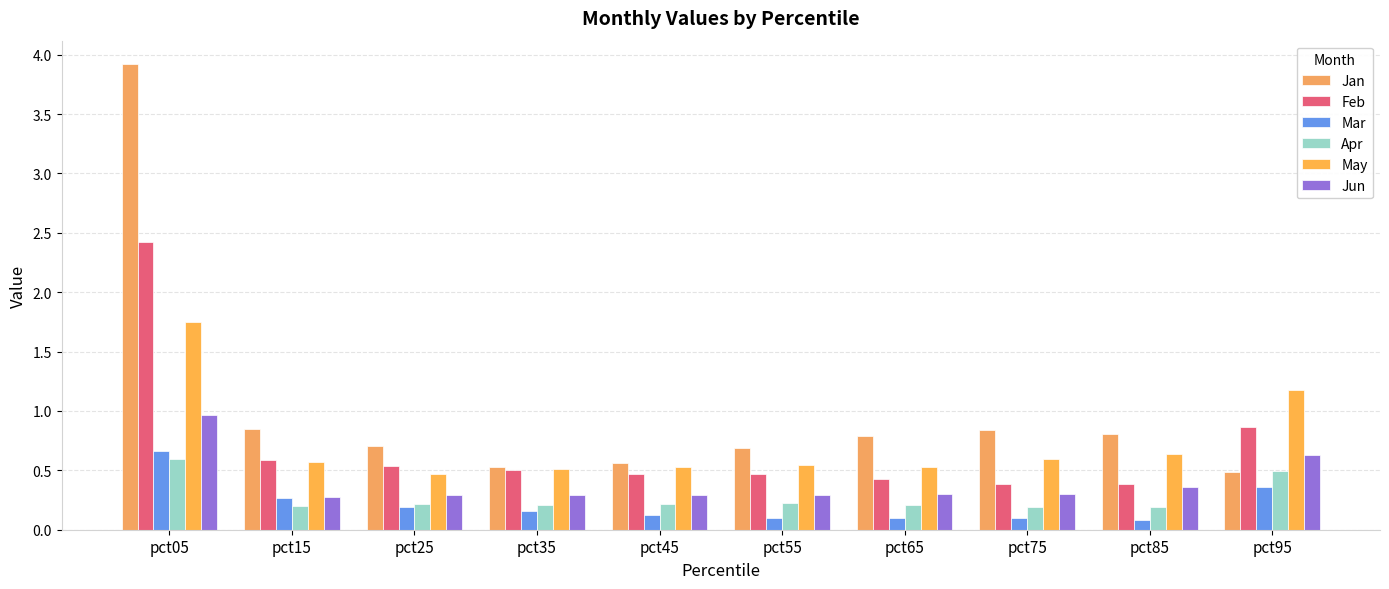

Which series has the widest spread of values?

Jan